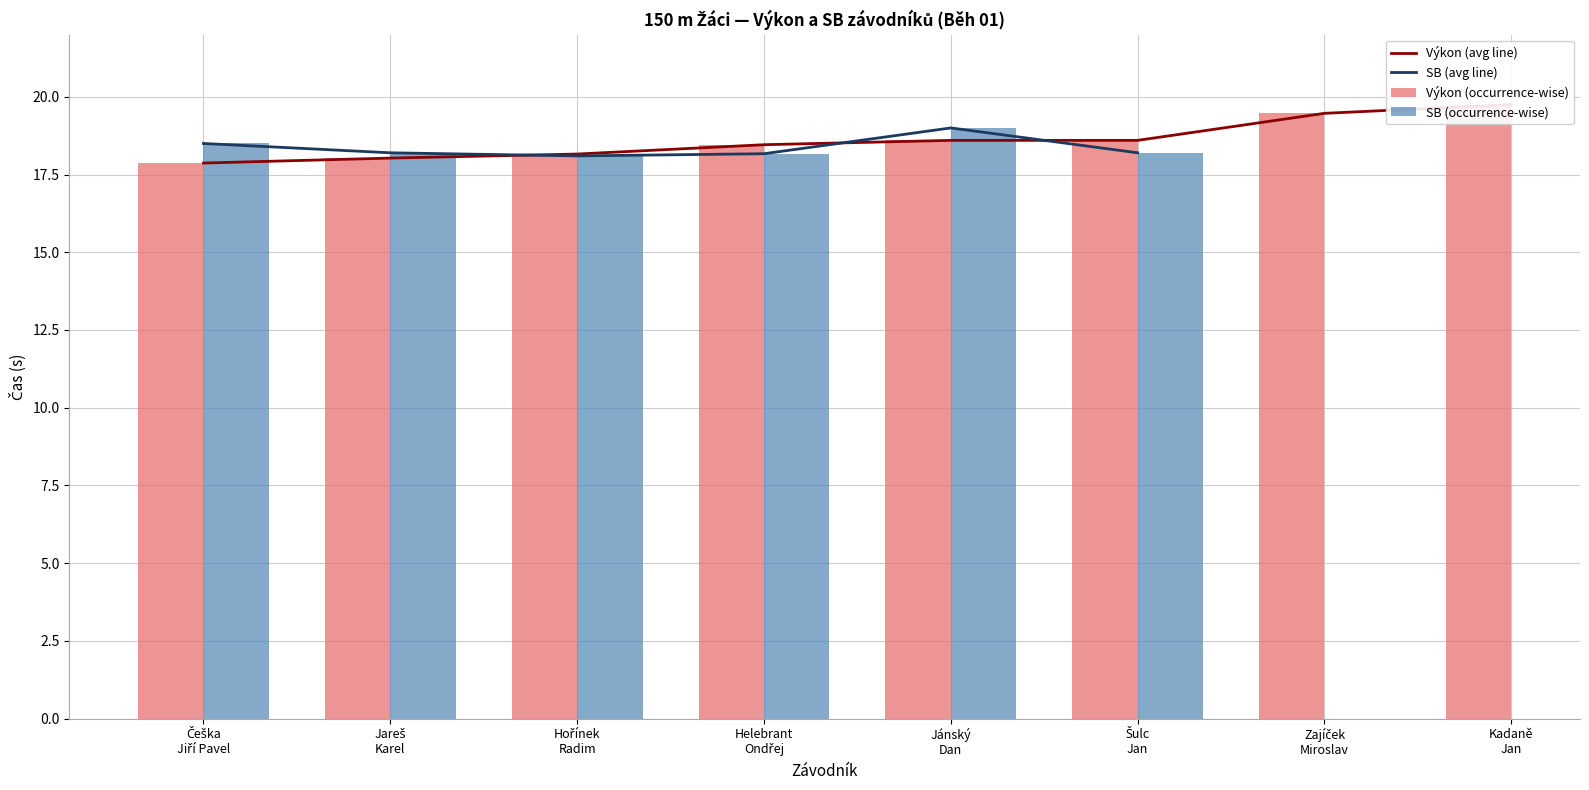

What is the minimum value for Výkon (avg line)?

17.9